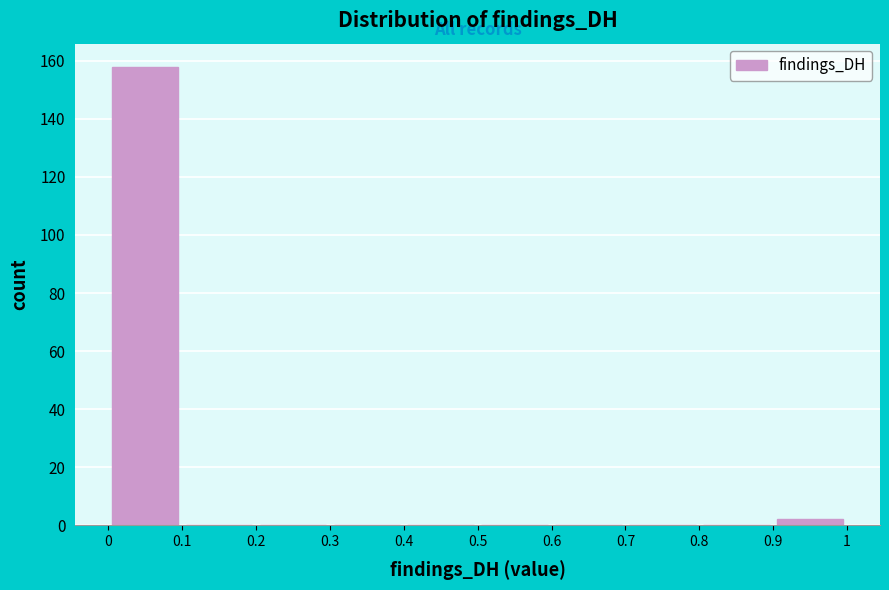

How tall is the bar that spans 0 to 0.1 on the x-axis? The values are not printed on the chart, so give them approximately, as read against the axis.

158